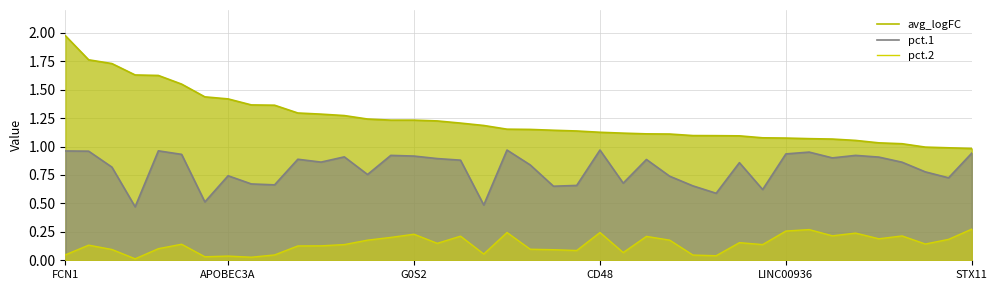

Is the value of pct.2 at 37 greater than the value of pct.1 at CD48?

No